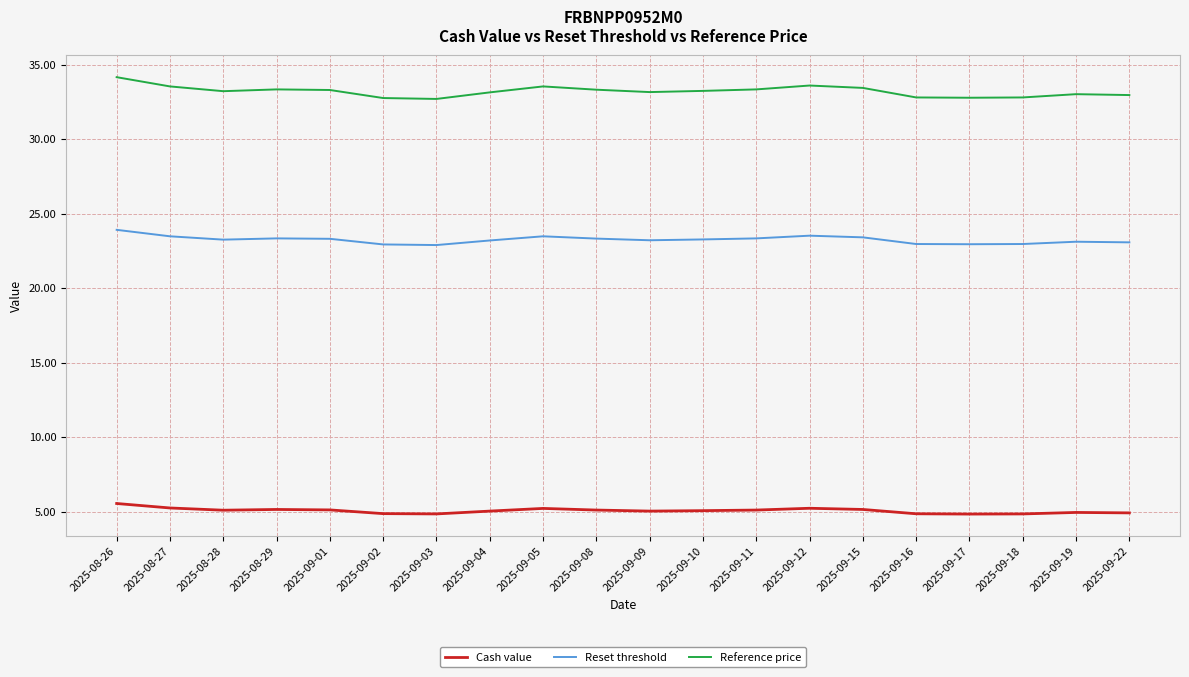

True or false: Cash value and Reference price intersect in this chart.

False